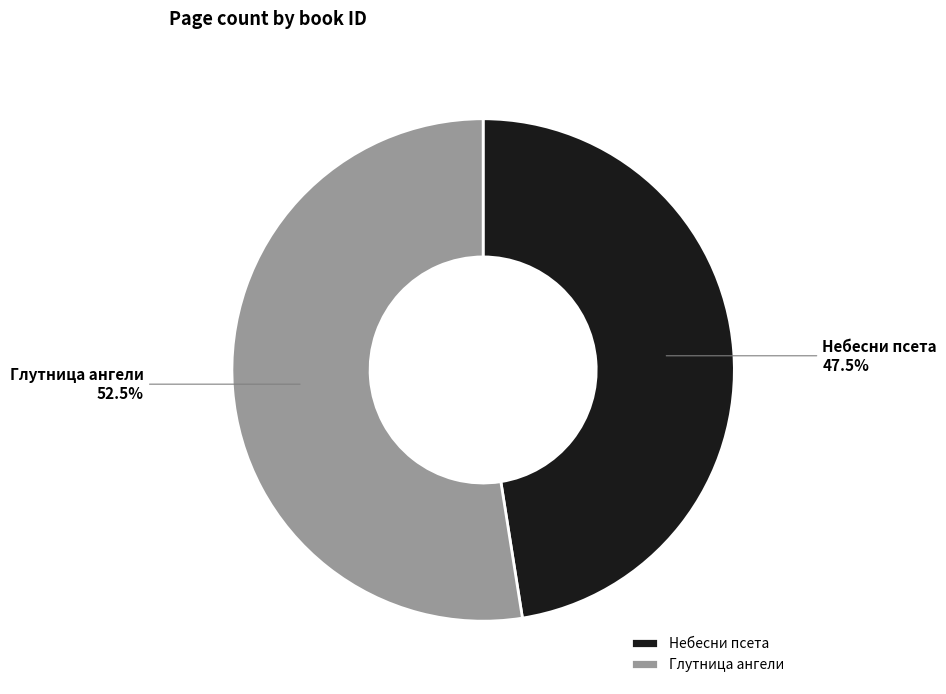

Between Небесни псета and Глутница ангели, which is larger?

Глутница ангели